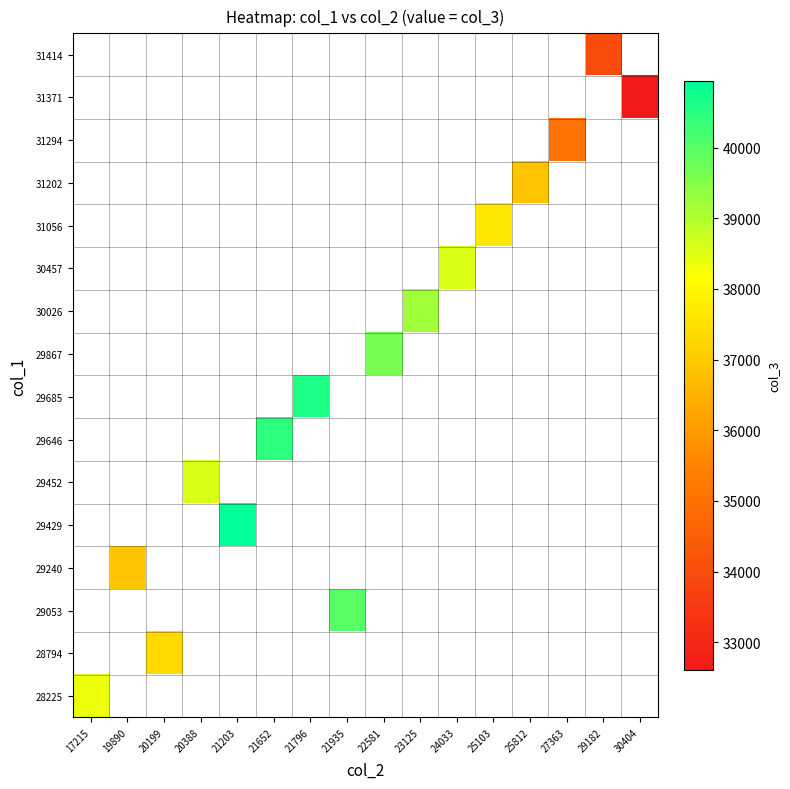

What is the maximum value shown in the chart?

40947.0